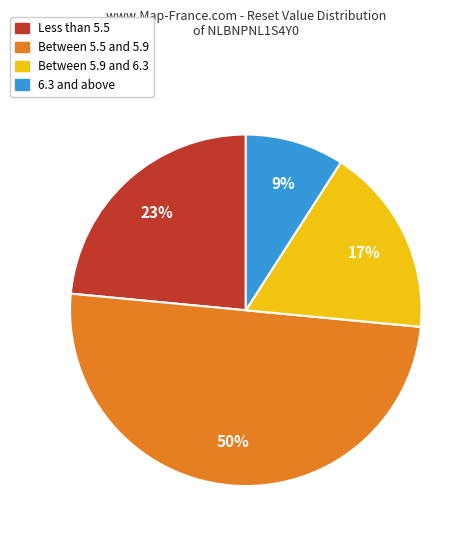

To the nearest percent, what is the difference between the largest and smallest slice percentages?

41%